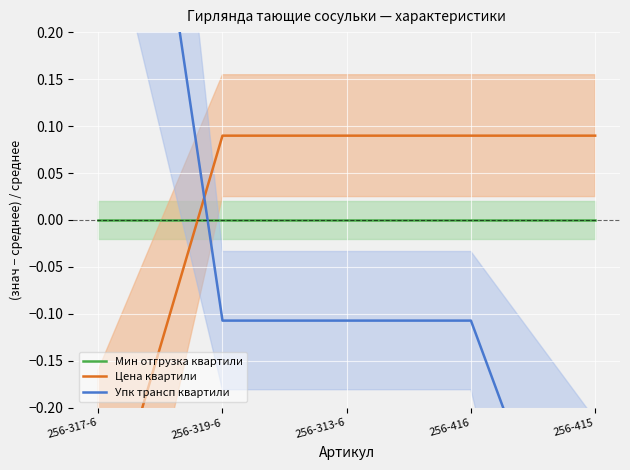

At which label does Цена квартили first exceed 0?

256-319-6